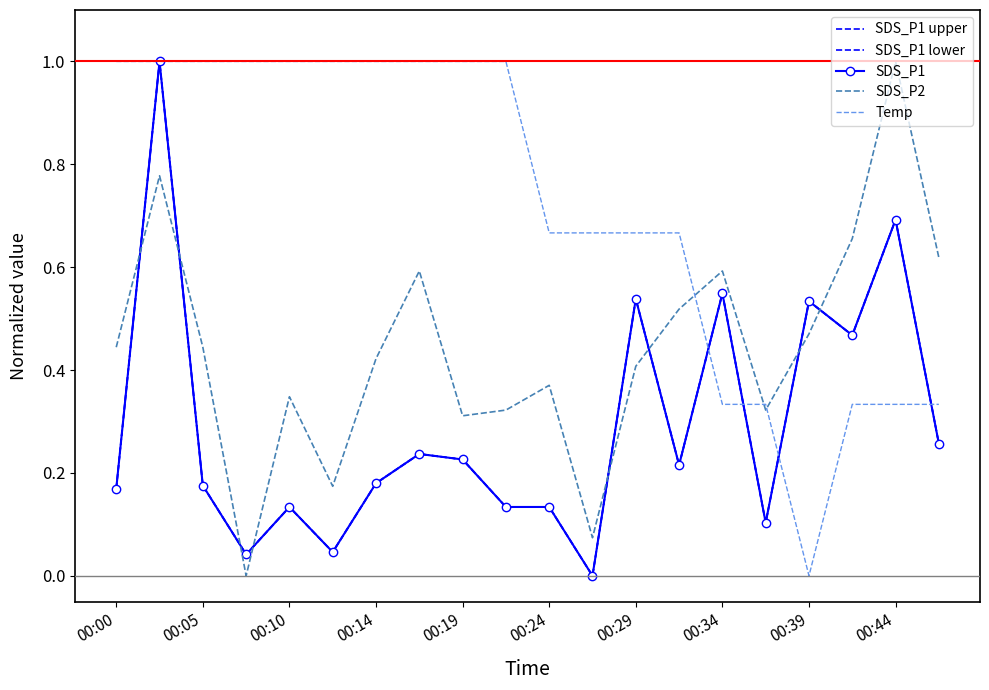

Does the chart have visible grid lines?

No